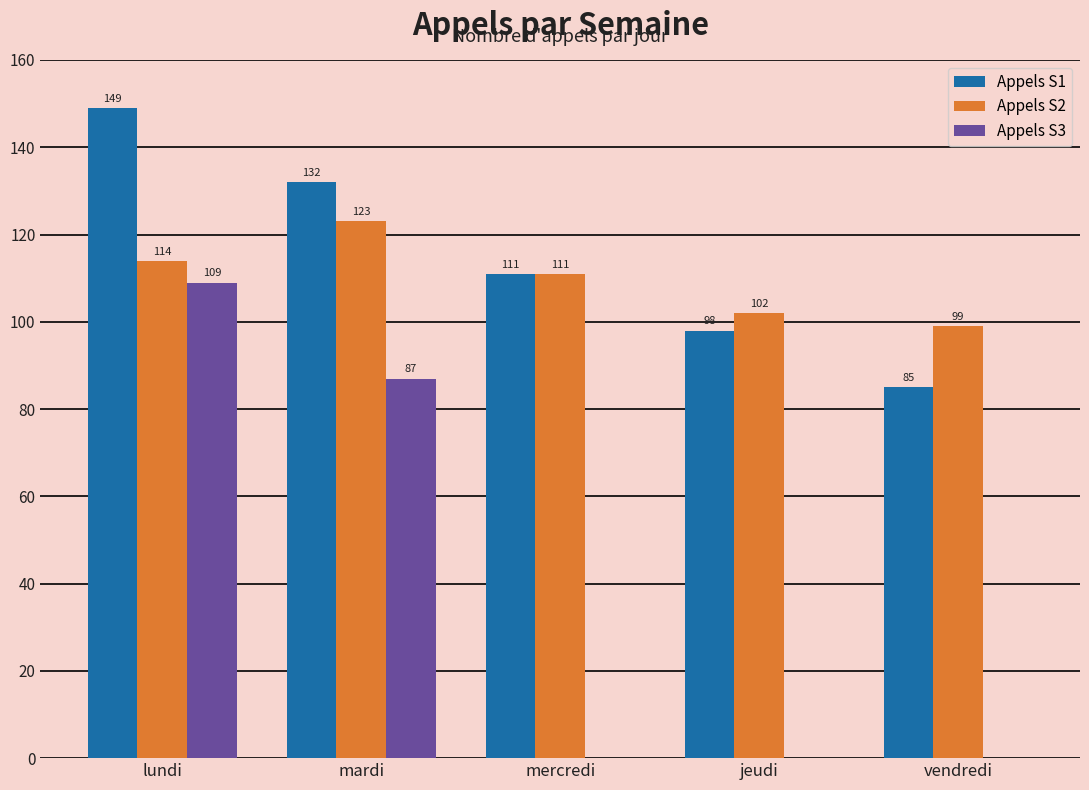

Does the chart contain stacked bars?

No